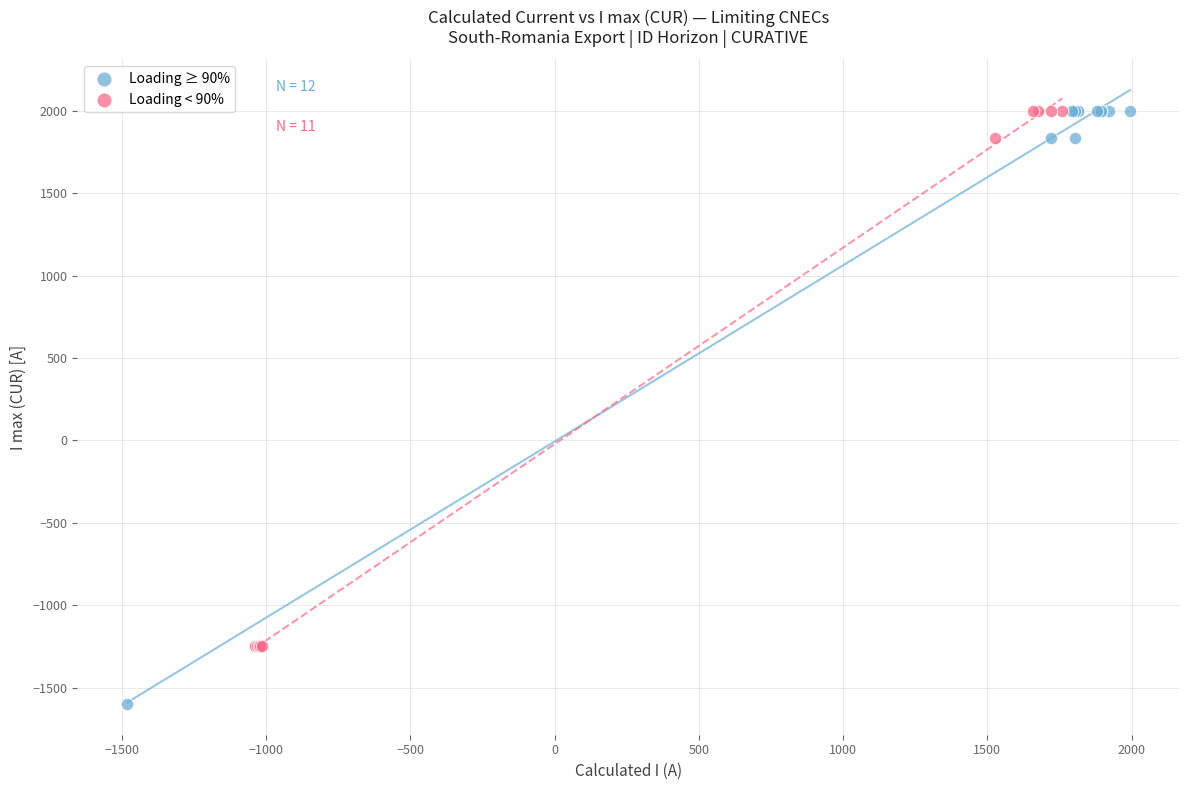

What are all the series names shown in the legend?

Loading ≥ 90%, Loading < 90%